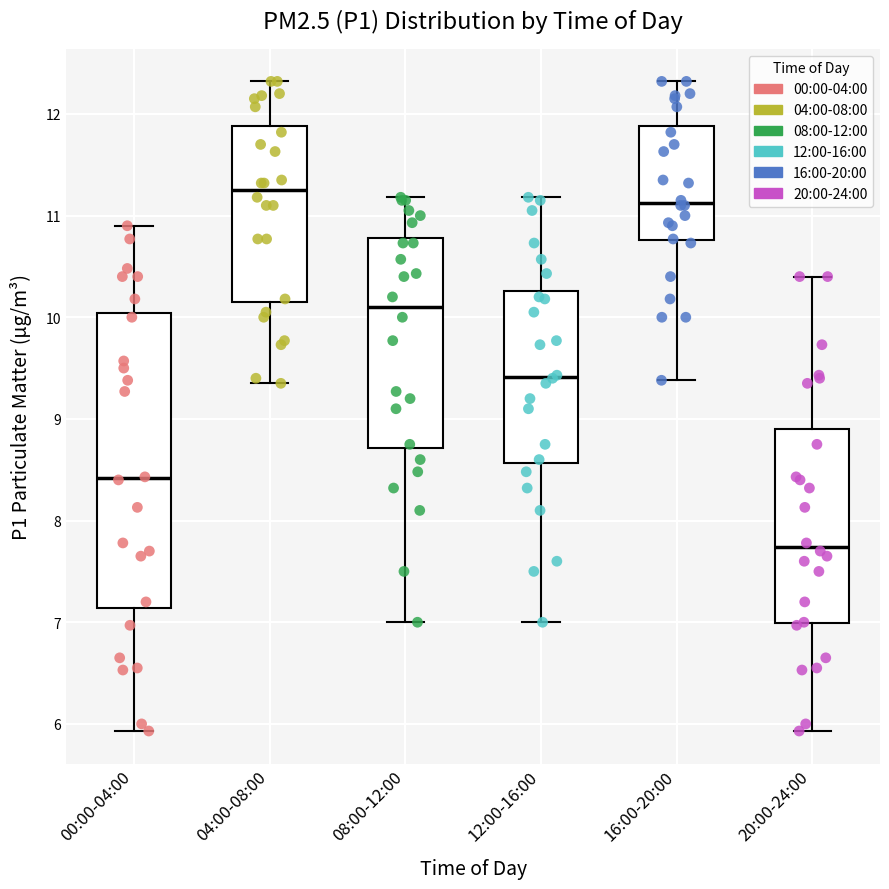

Comparing the boxes themselves (not the whiskers), which one is the tallest?

00:00-04:00